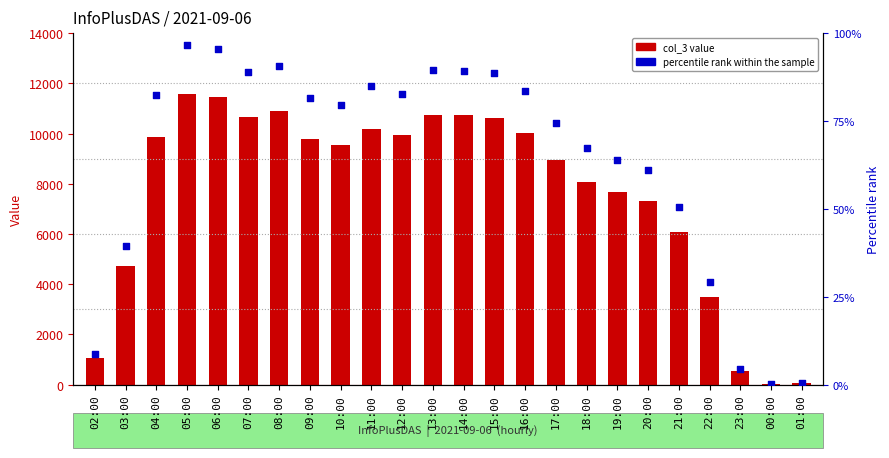

Which series contains the highest Y value?

percentile rank within the sample